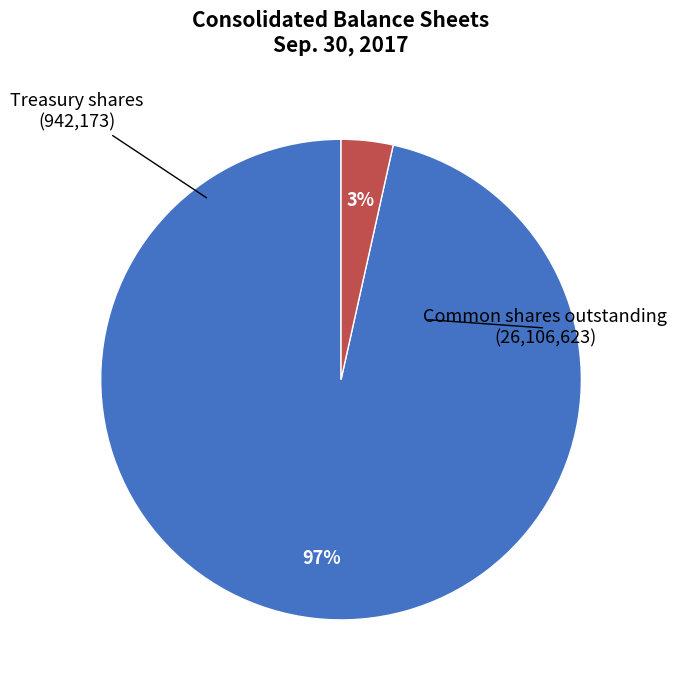

Is there a majority slice in this chart?

Yes